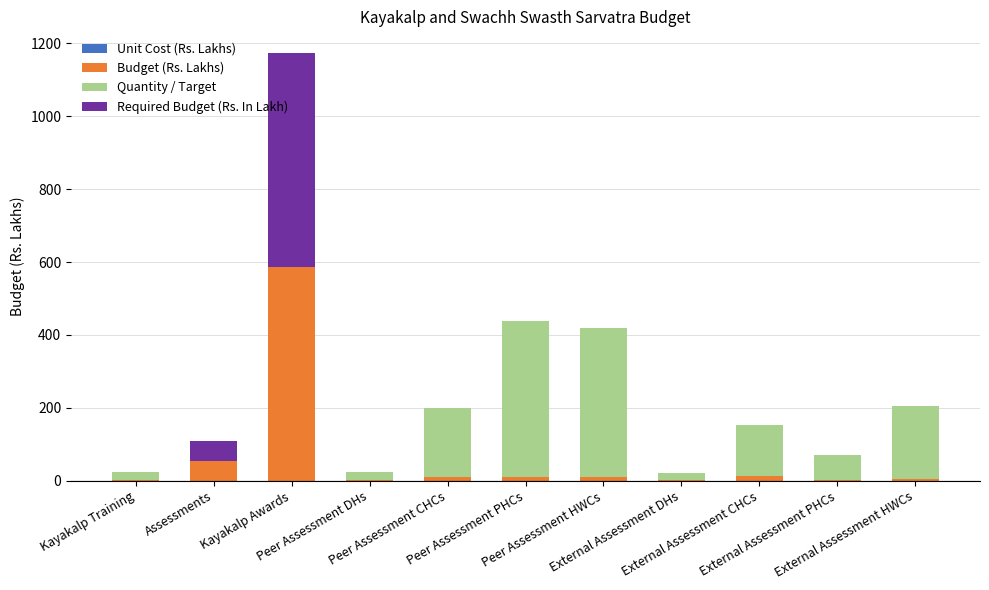

What is the difference between the maximum and minimum values in the Unit Cost (Rs. Lakhs) series?

0.1